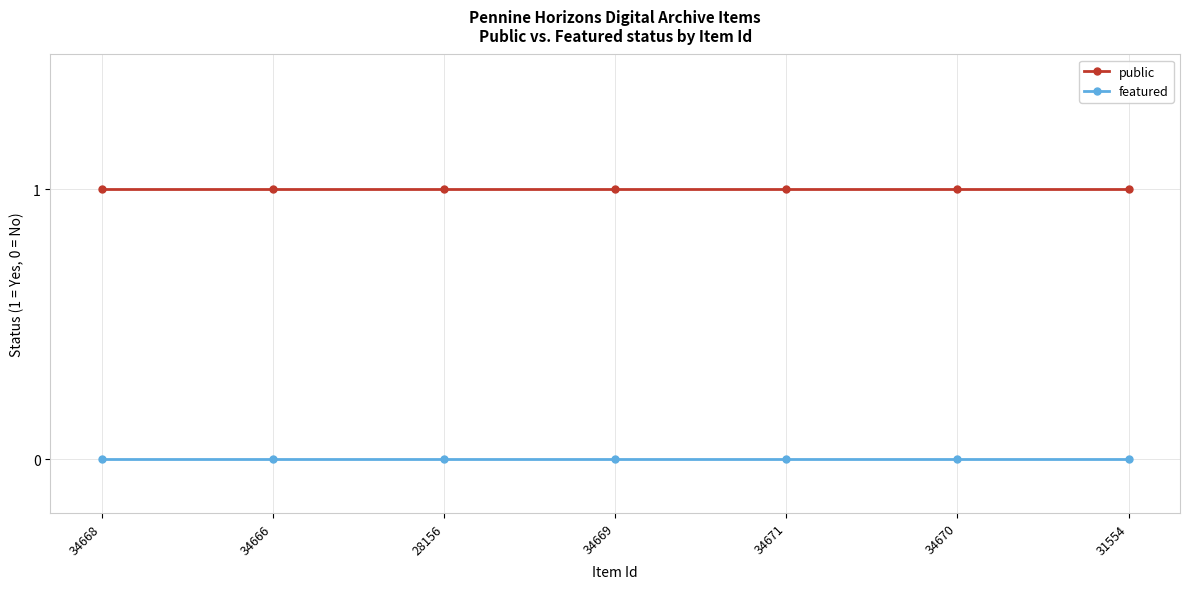

What is the spread (max minus min) of values at 34668?

1